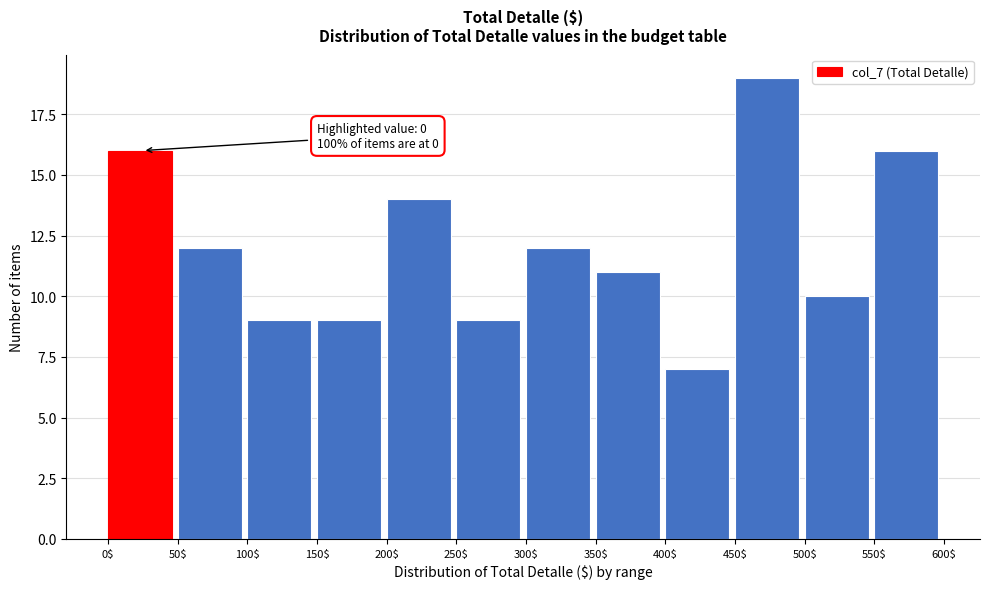

Over which range of the x-axis is the bar tallest?

450$ to 500$